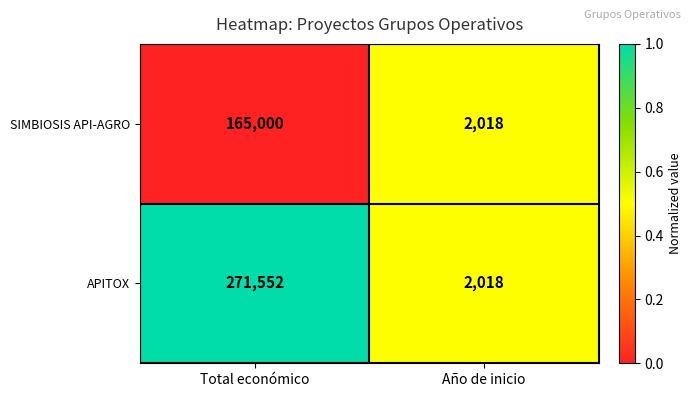

Reading left to right, list all the values displayed in this chart.

SIMBIOSIS API-AGRO: Total económico=165000	Año de inicio=2018
APITOX: Total económico=271552	Año de inicio=2018